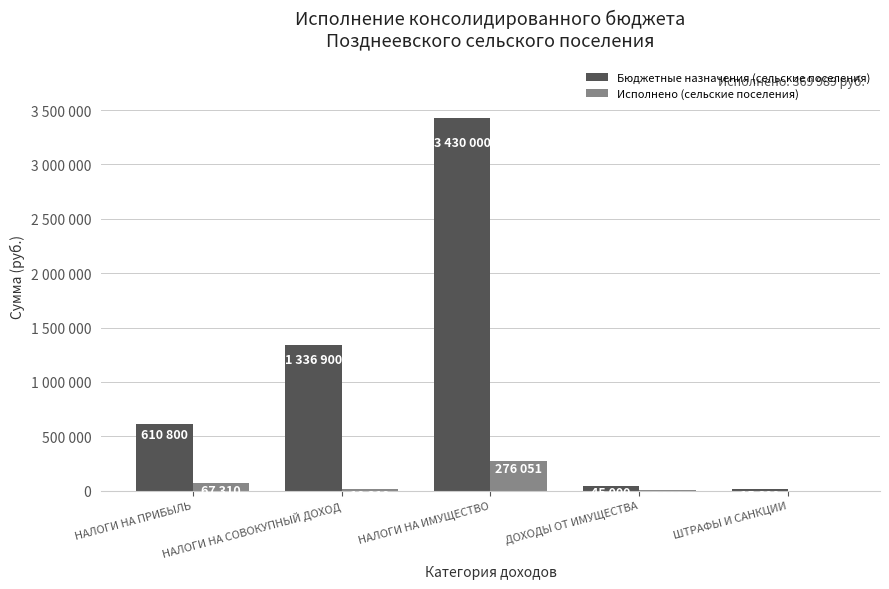

Are the bars horizontal?

No